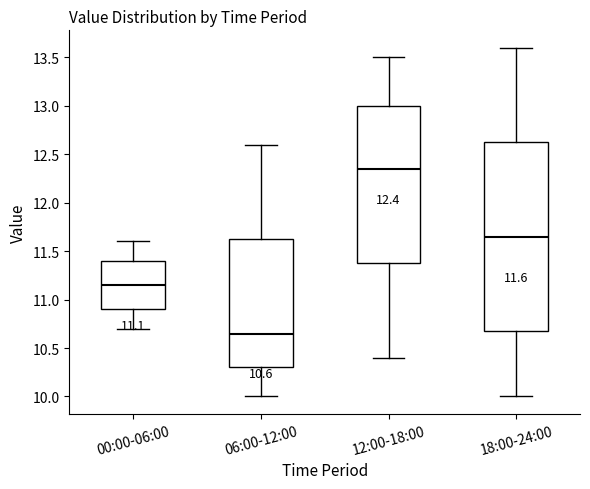

Comparing the boxes themselves (not the whiskers), which one is the tallest?

18:00-24:00